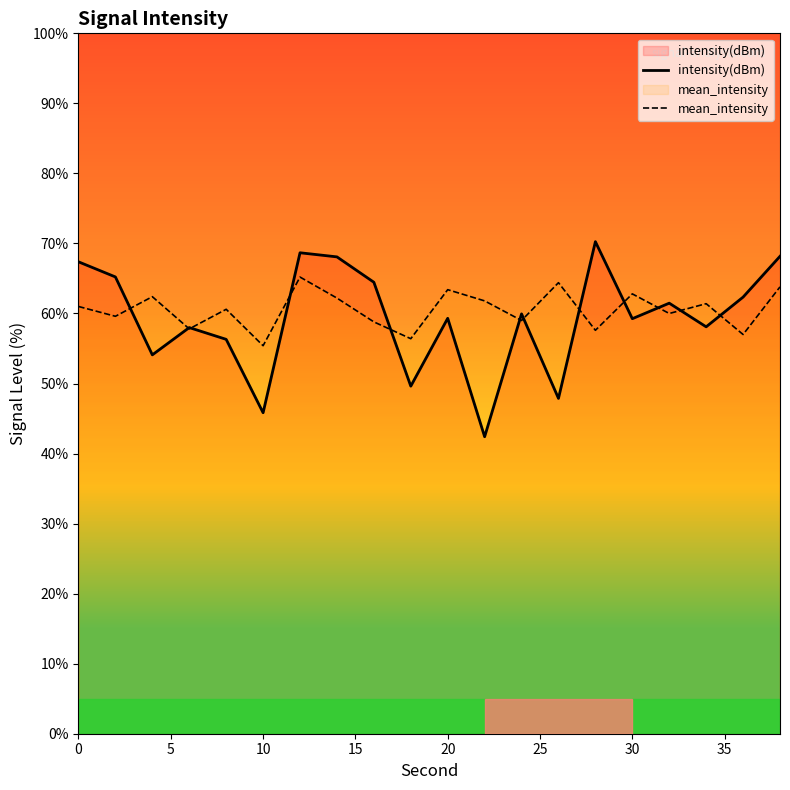

What is the maximum value for intensity(dBm)?

70.3